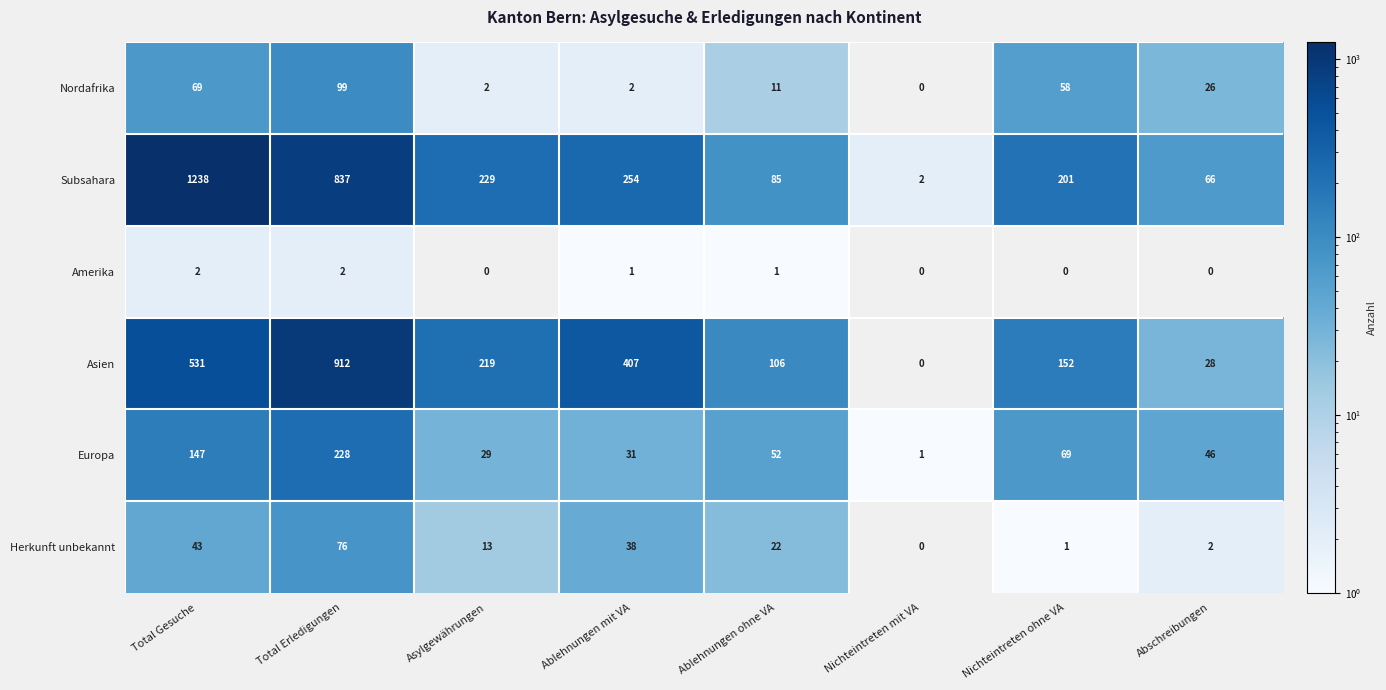

What is the maximum value shown in the chart?

1238